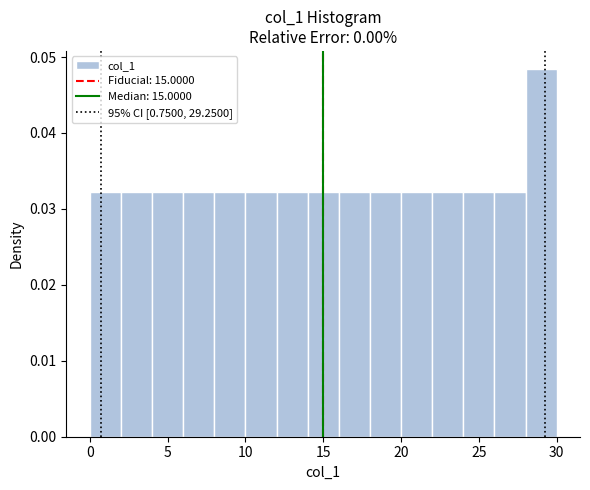

Which range on the x-axis has the tallest bar?

28 to 30